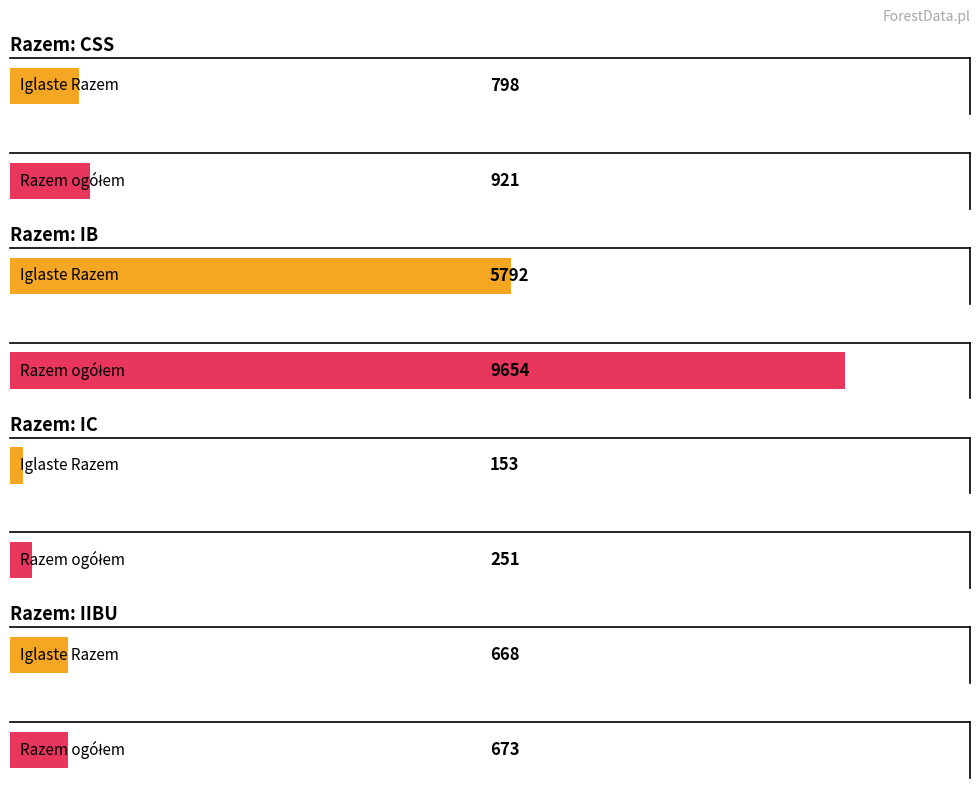

What is the difference between the Razem: CSS values at Iglaste Razem and Razem?

123